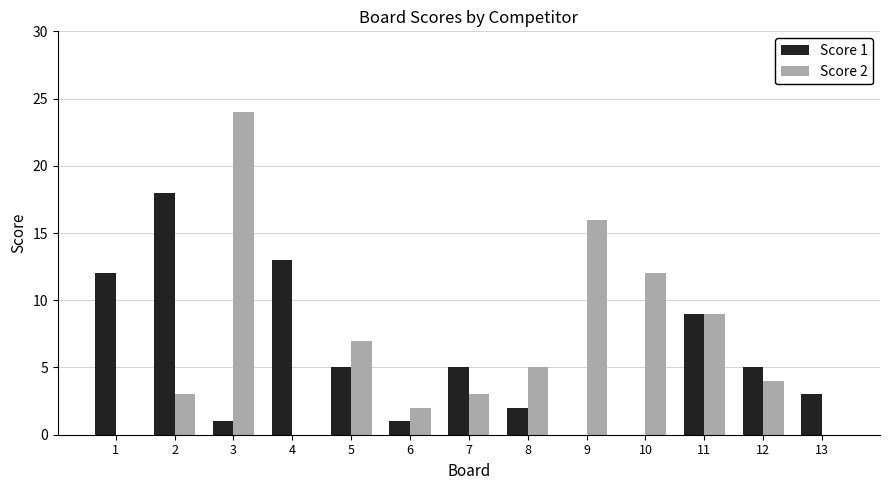

What is the maximum value for Score 1?

18